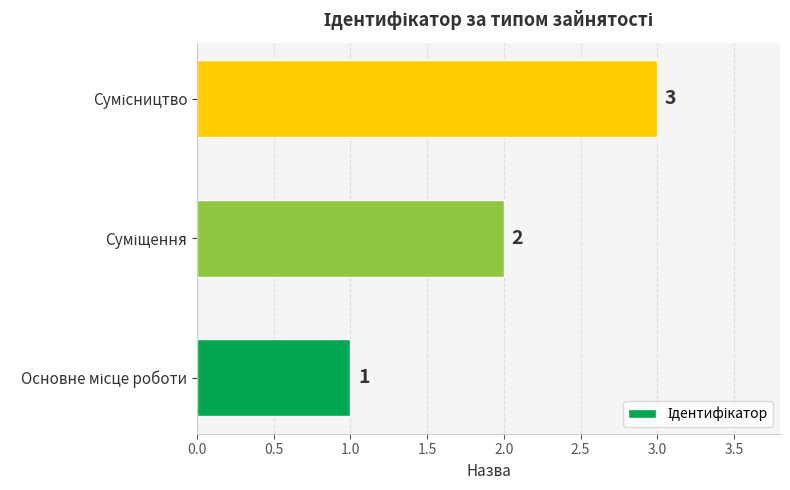

How many values are between 1 and 3?

3